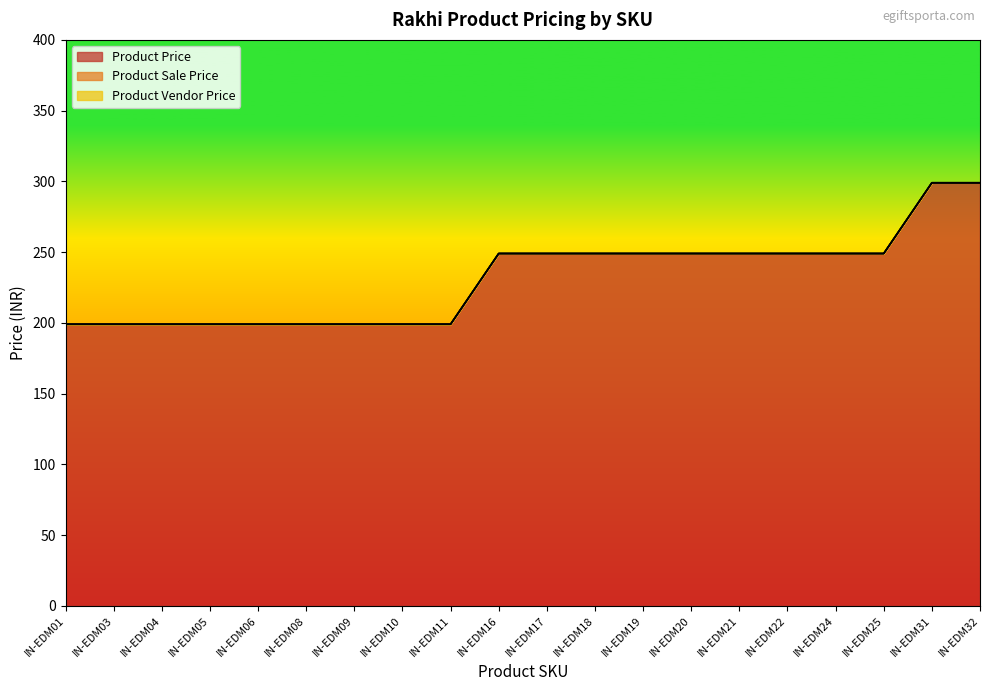

Reading right to left, transcribe all the data shown in this chart.

Product Price: 299	299	249	249	249	249	249	249	249	249	249	199	199	199	199	199	199	199	199	199
Product Sale Price: 299	299	249	249	249	249	249	249	249	249	249	199	199	199	199	199	199	199	199	199
Product Vendor Price: 299	299	249	249	249	249	249	249	249	249	249	199	199	199	199	199	199	199	199	199